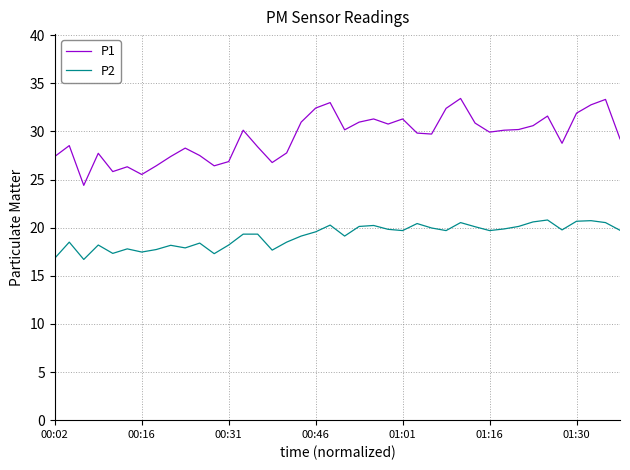

True or false: P2 and P1 intersect in this chart.

False